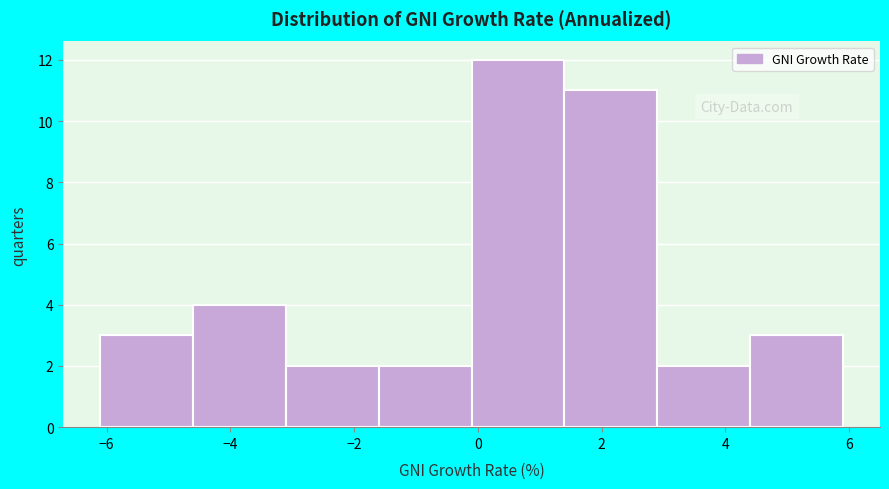

Reading left to right, list every bar in this chart as the range it spans on the x-axis followed by its height. Neither the bar edges nor the heights are printed on the chart, so give them approximately, as read against the axes.

-6.1 to -4.6: 3
-4.6 to -3.1: 4
-3.1 to -1.6: 2
-1.6 to -0.1: 2
-0.1 to 1.4: 12
1.4 to 2.9: 11
2.9 to 4.4: 2
4.4 to 5.9: 3